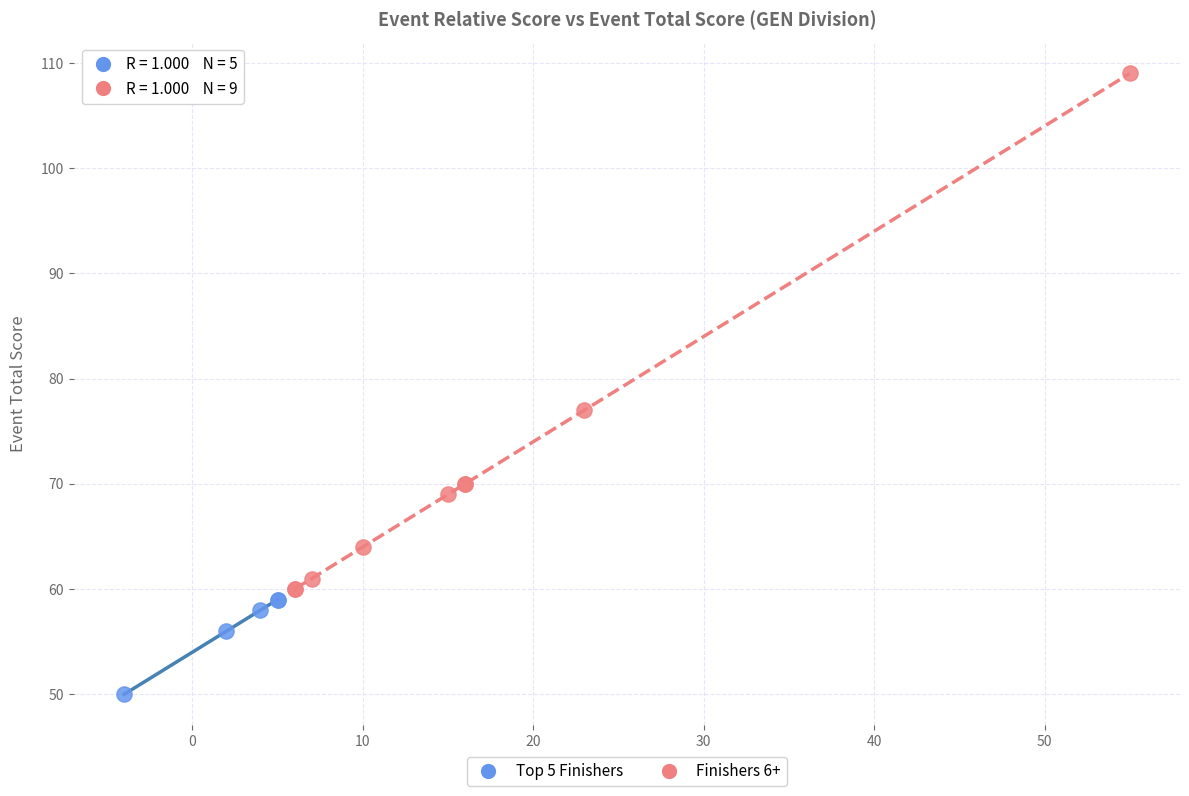

Which series reaches the minimum Y coordinate?

Top 5 Finishers